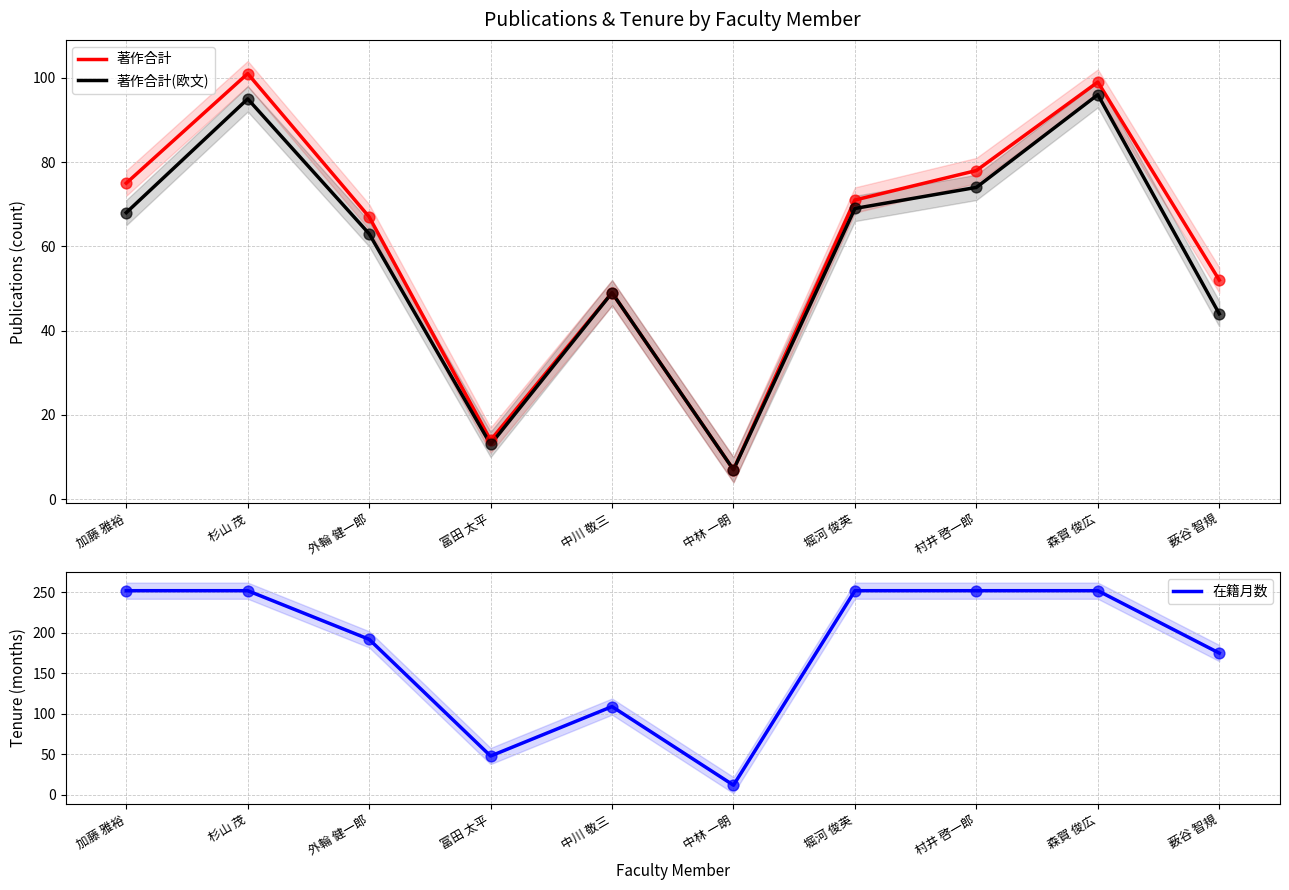

At how many categories does at least one series exceed 84?

8